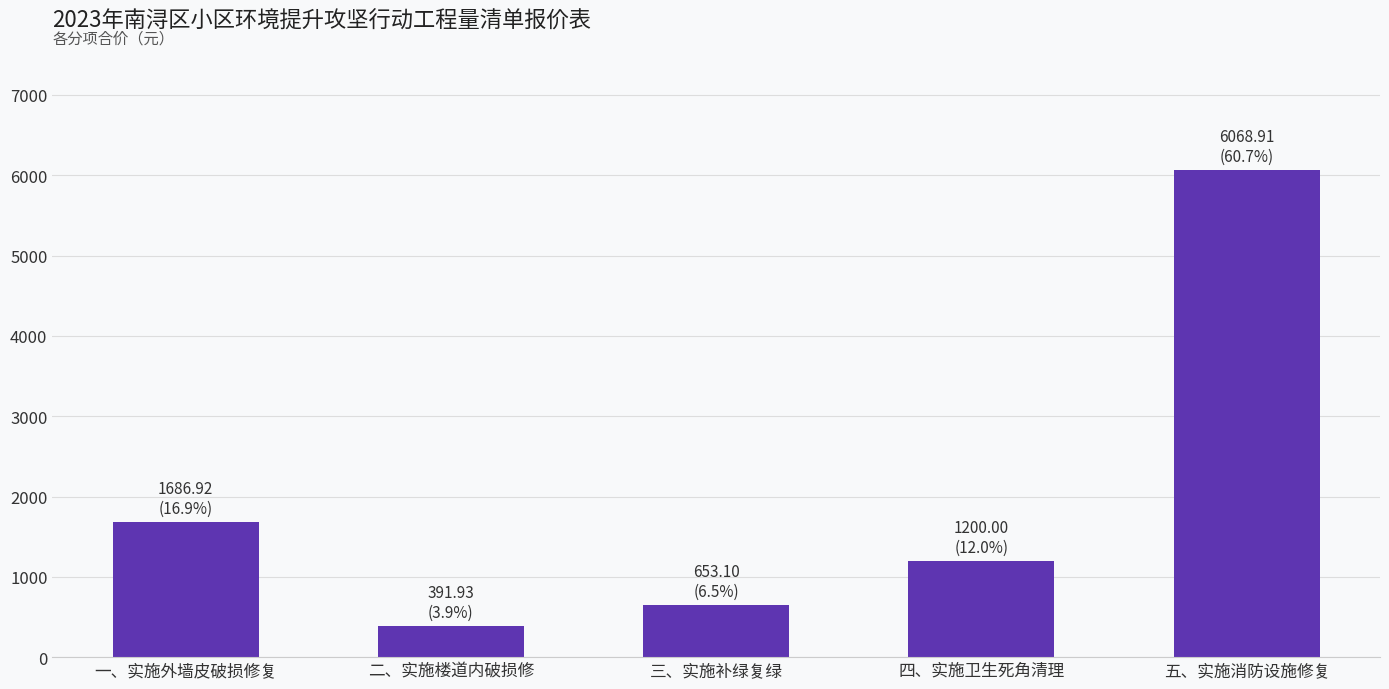

How many bars are there in total?

5